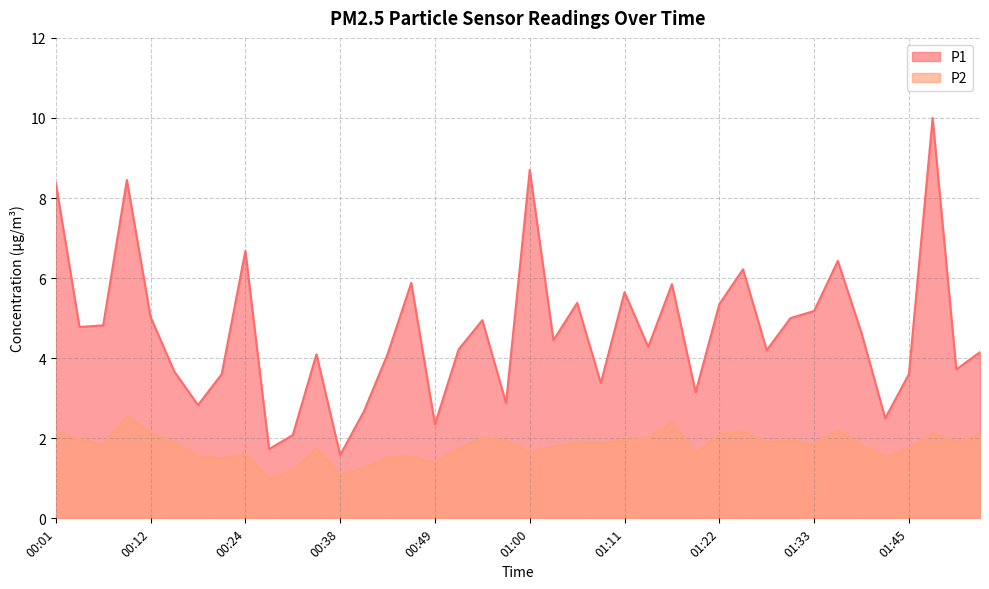

Which series has the largest total across all categories?

P1